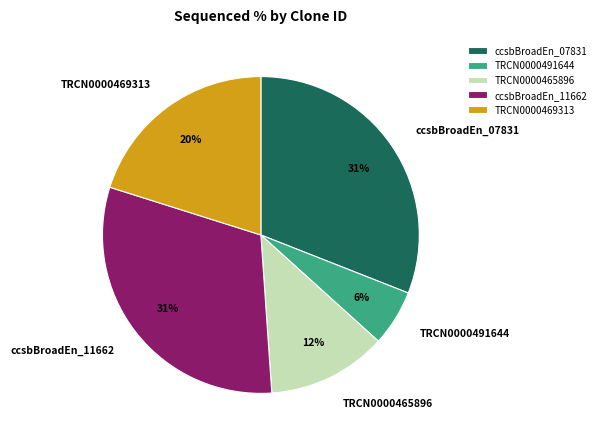

Is the sum of ccsbBroadEn_11662 and TRCN0000465896 greater than half?

No